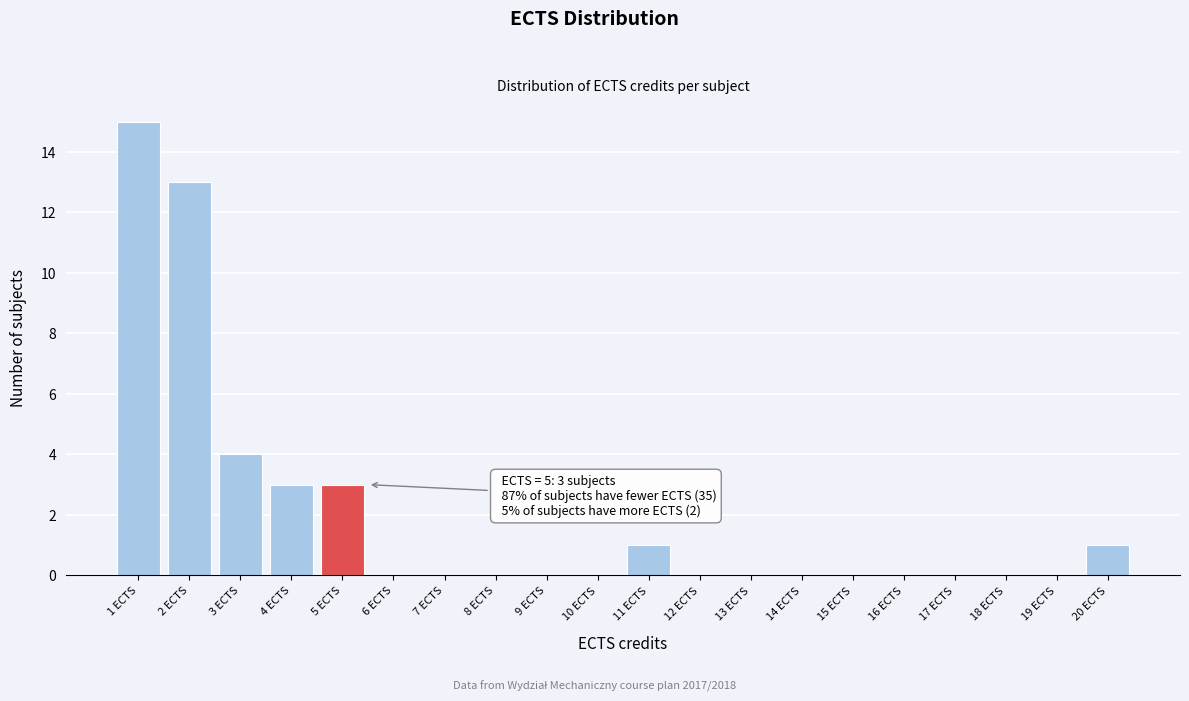

Over which range of the x-axis is the bar tallest?

0.5 to 1.5